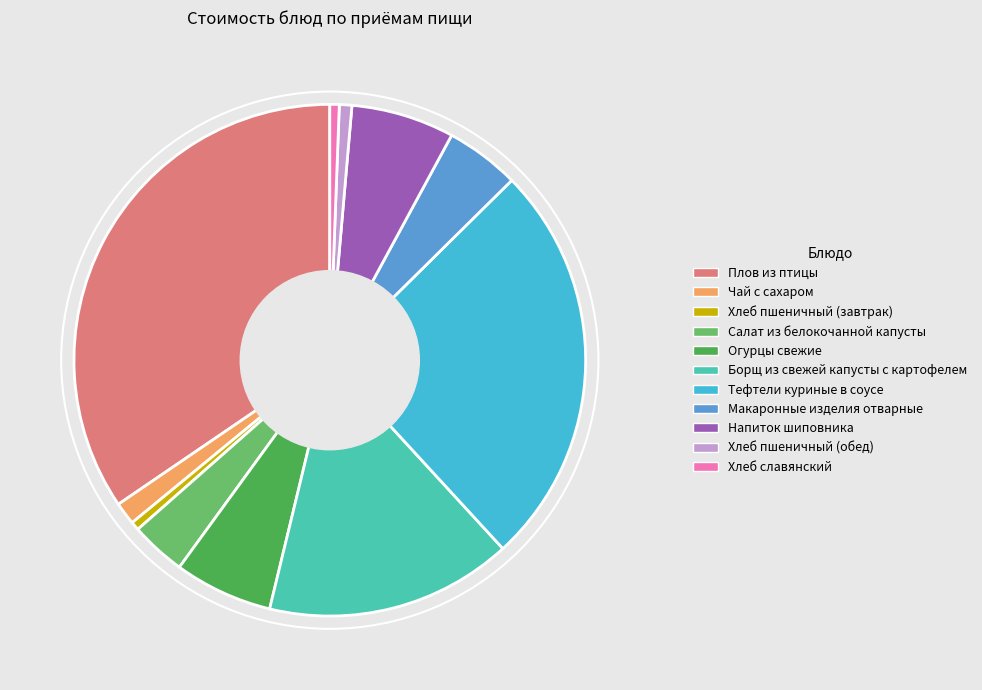

Do Напиток шиповника and Хлеб славянский together represent more than half of the pie?

No